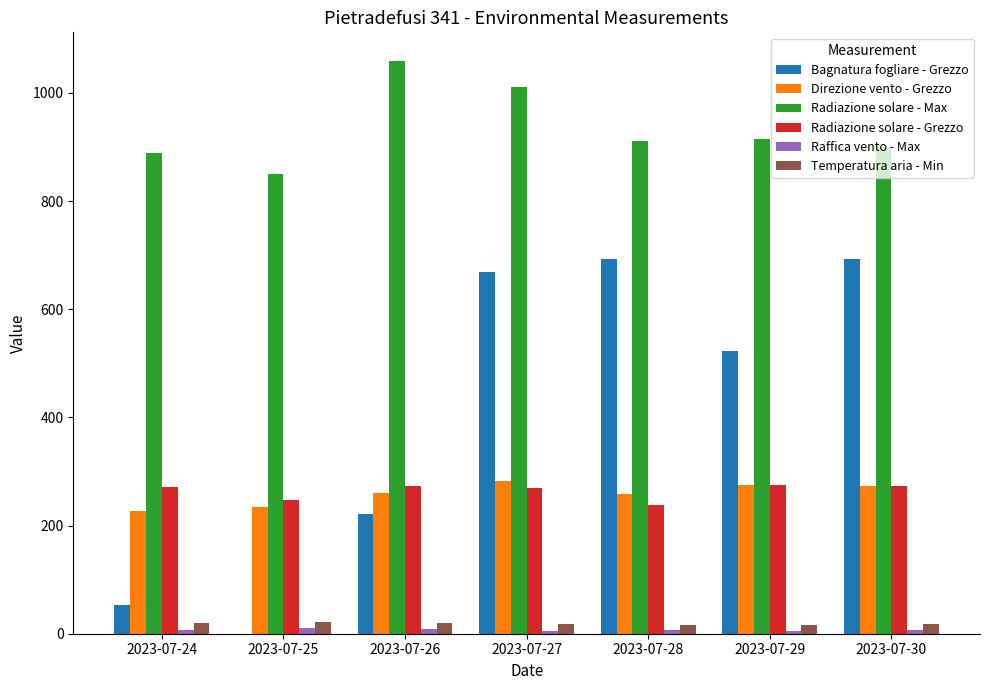

What is the sum of all Direzione vento - Grezzo values?

1810.0